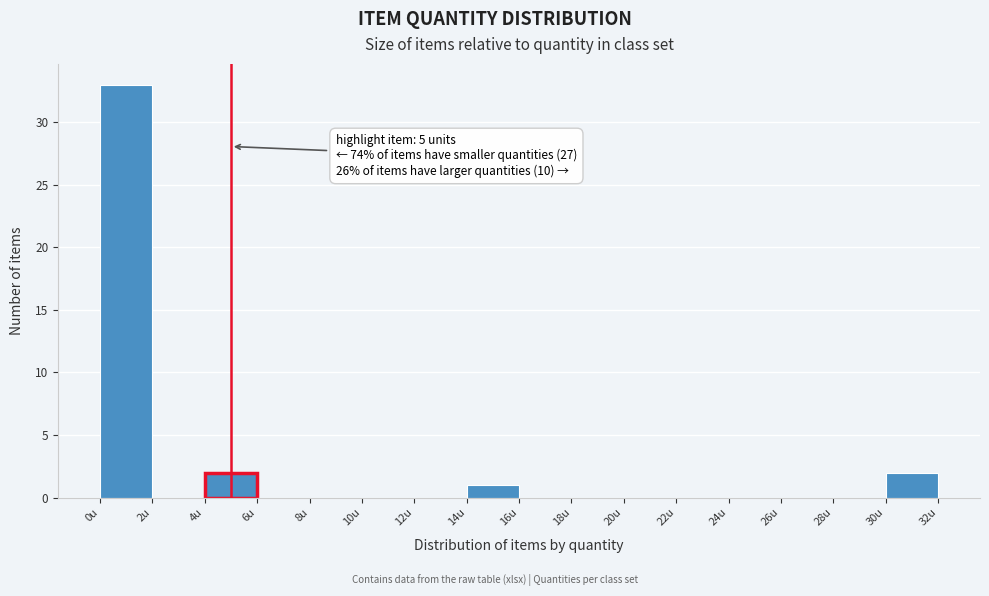

Which range on the x-axis has the tallest bar?

0 to 2